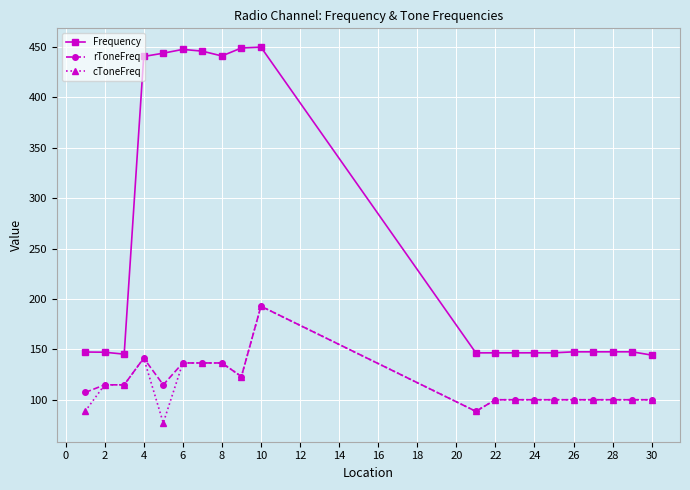

What is the maximum value shown in the chart?

449.9